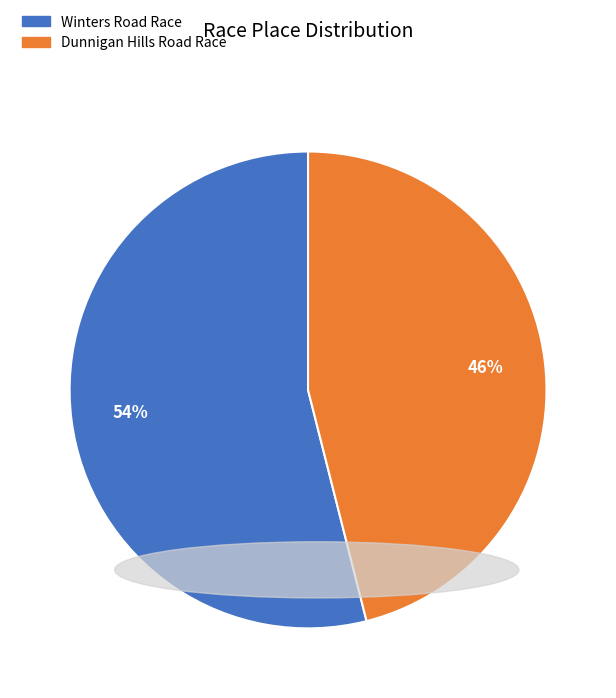

Rank the categories by value from lowest to highest.

Dunnigan Hills Road Race, Winters Road Race